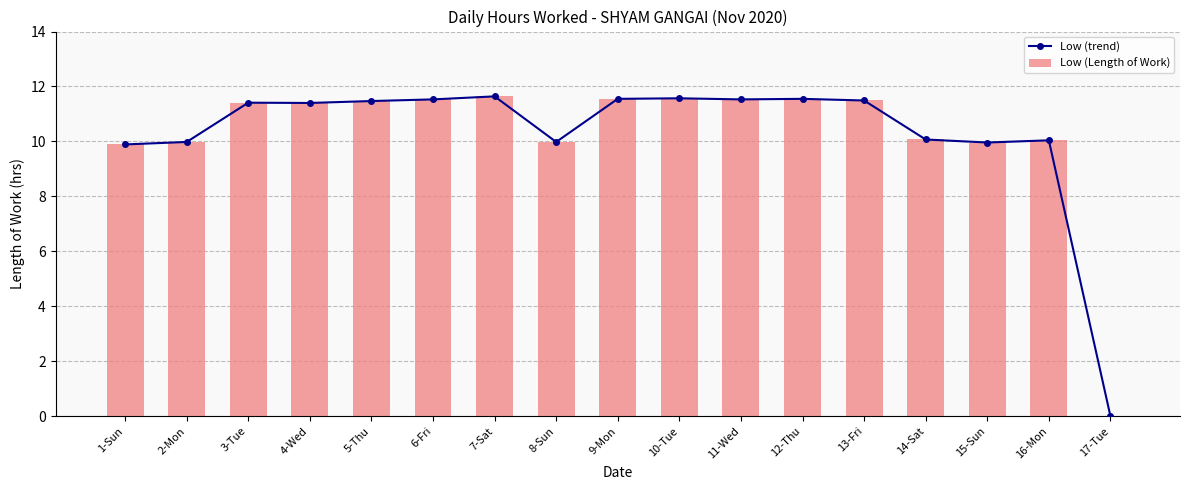

What is the greatest value displayed?

11.6